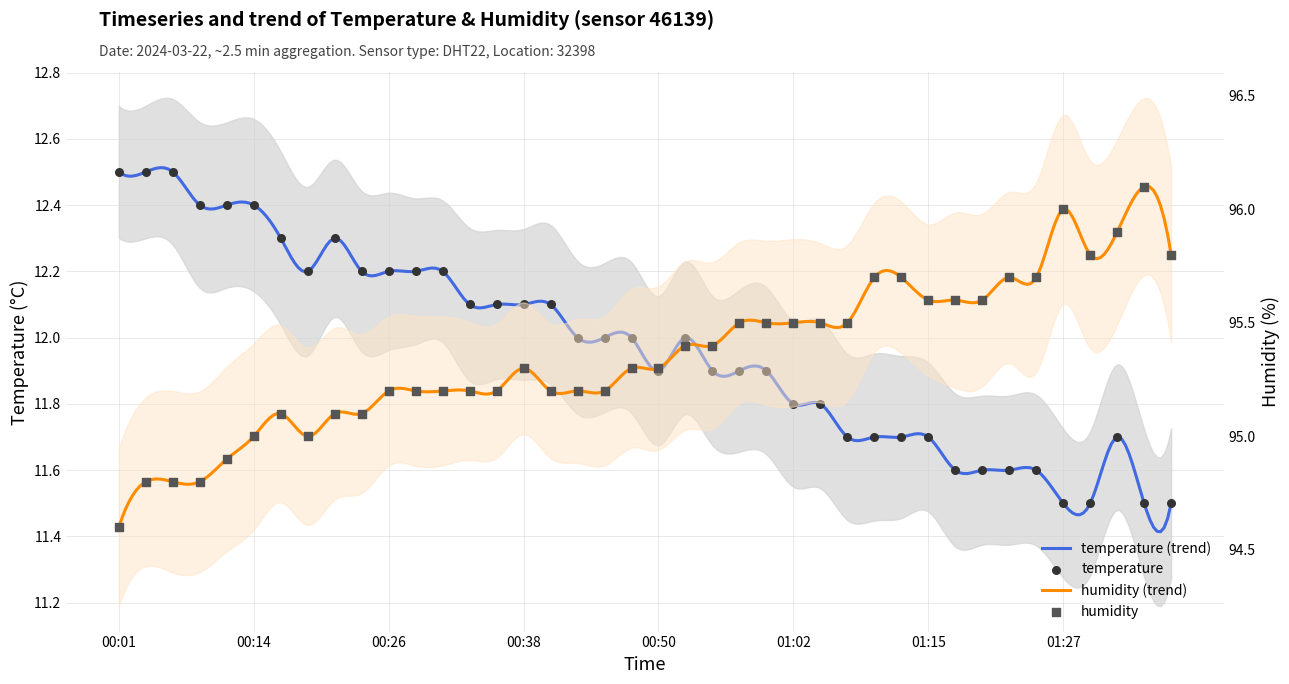

Which series contains the highest Y value?

humidity